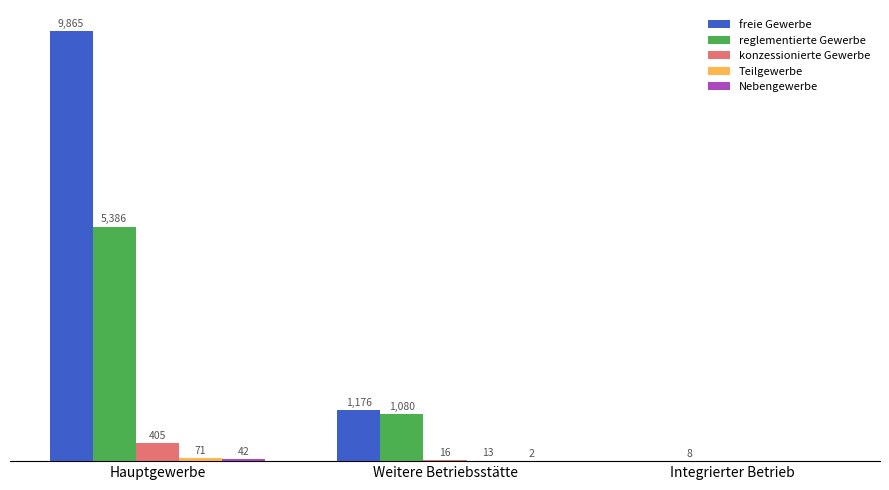

At which category is the sum across all series the highest?

Hauptgewerbe